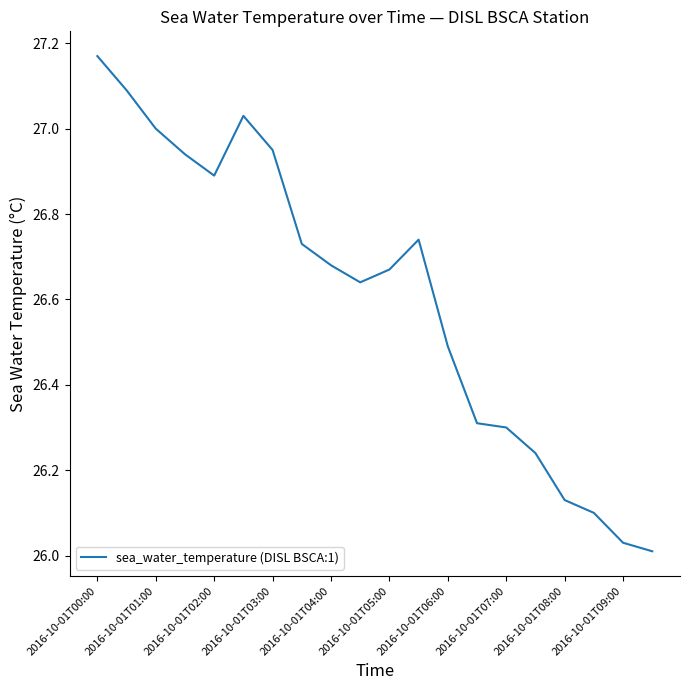

What is the difference between the maximum and minimum values?

1.2